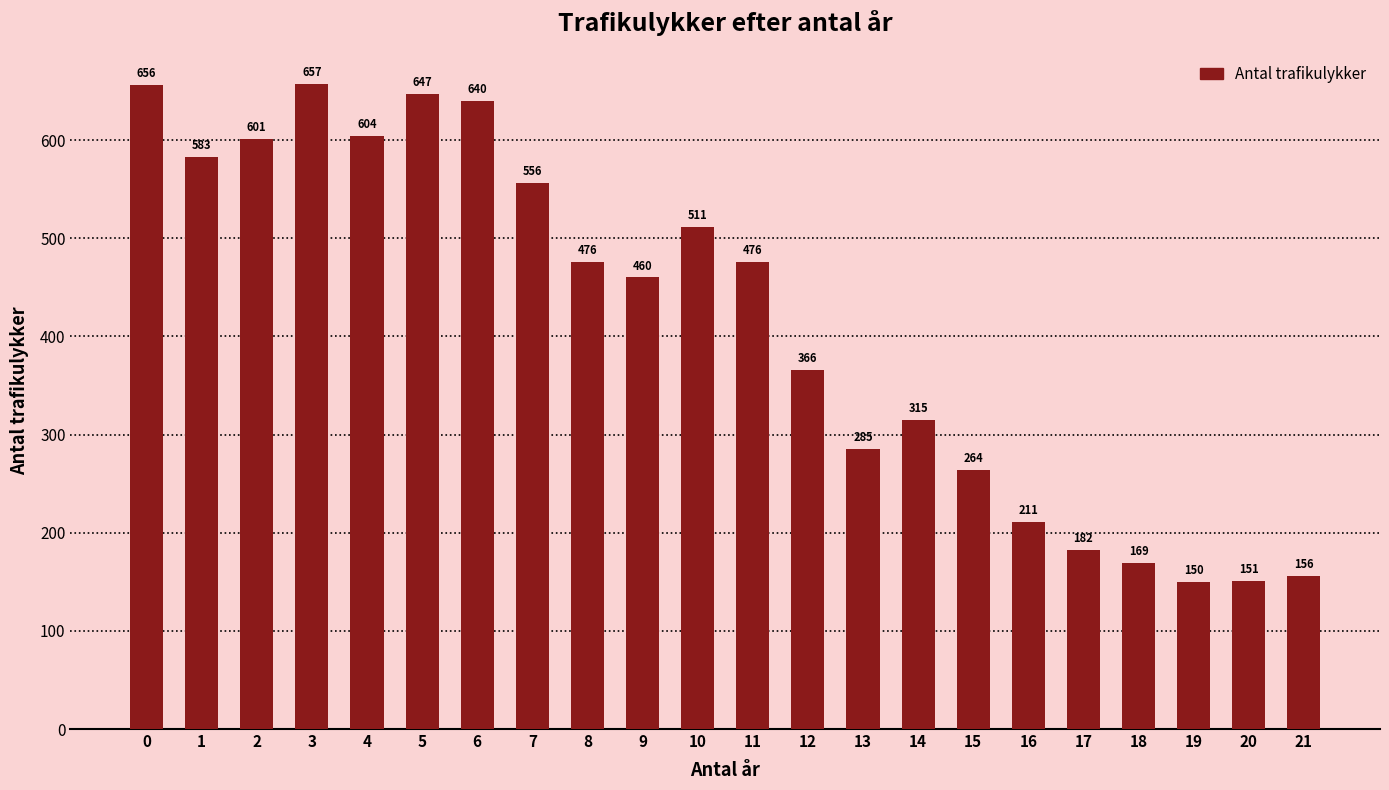

What is the ratio of the value at 2 to the value at 17?

3.3